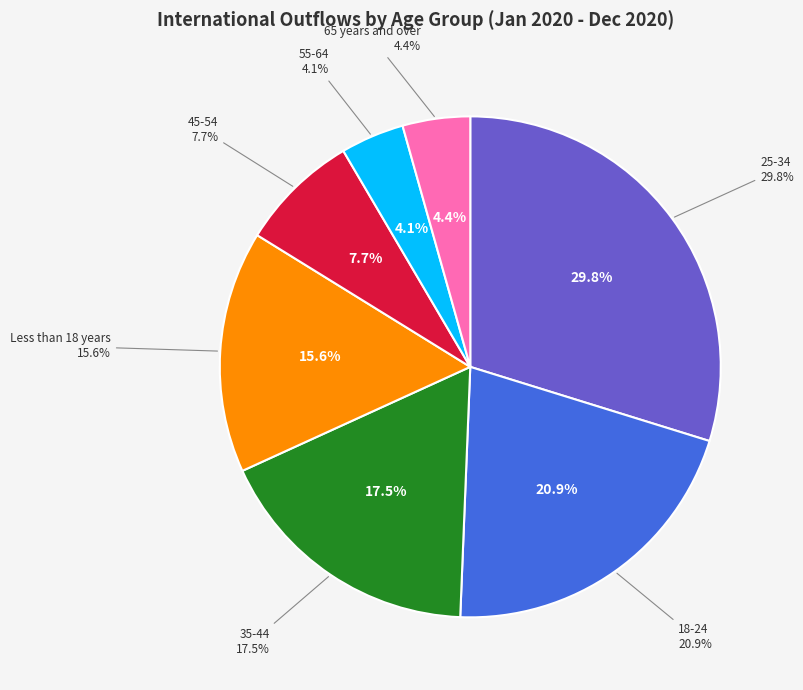

How many slices are in this pie chart?

7